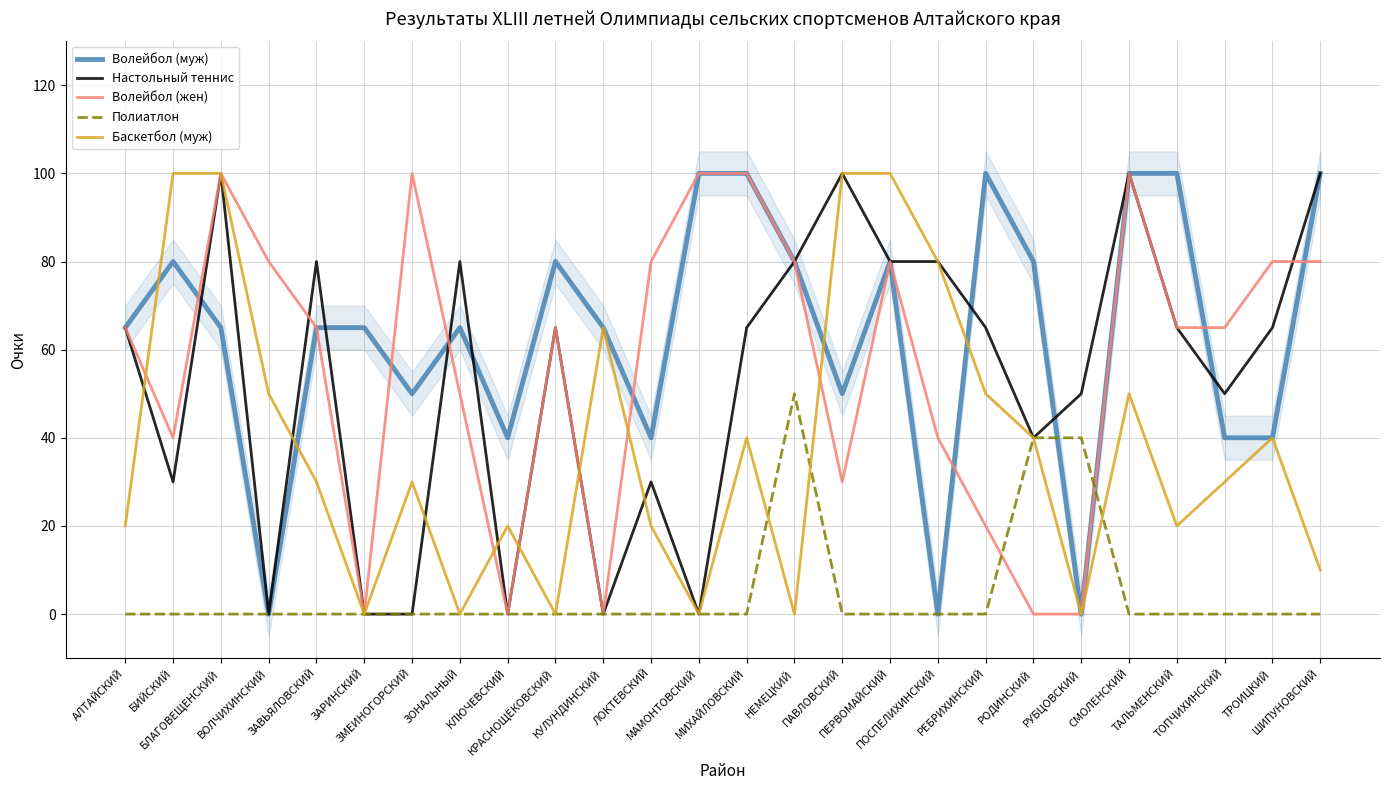

Is it true that Волейбол (муж) equals 100 at ШИПУНОВСКИЙ?

True